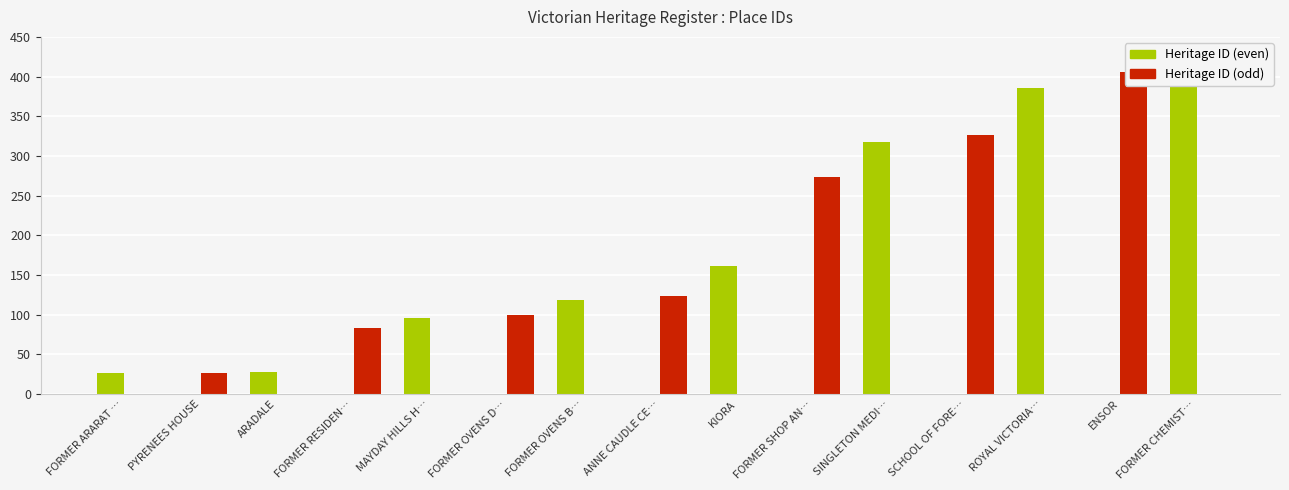

Does the chart contain stacked bars?

No